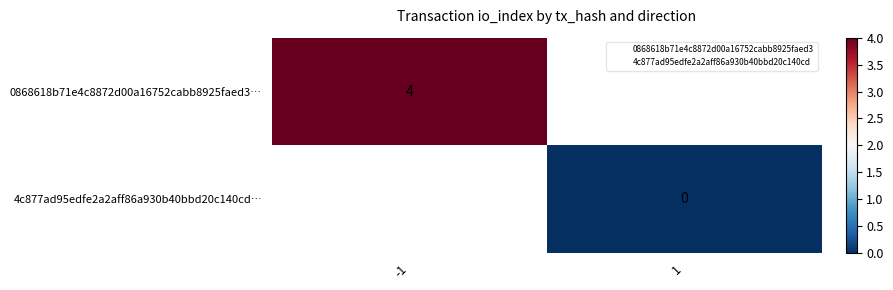

What is the lowest value of the 0868618b71e4c8872d00a16752cabb8925faed3… series?

4.0